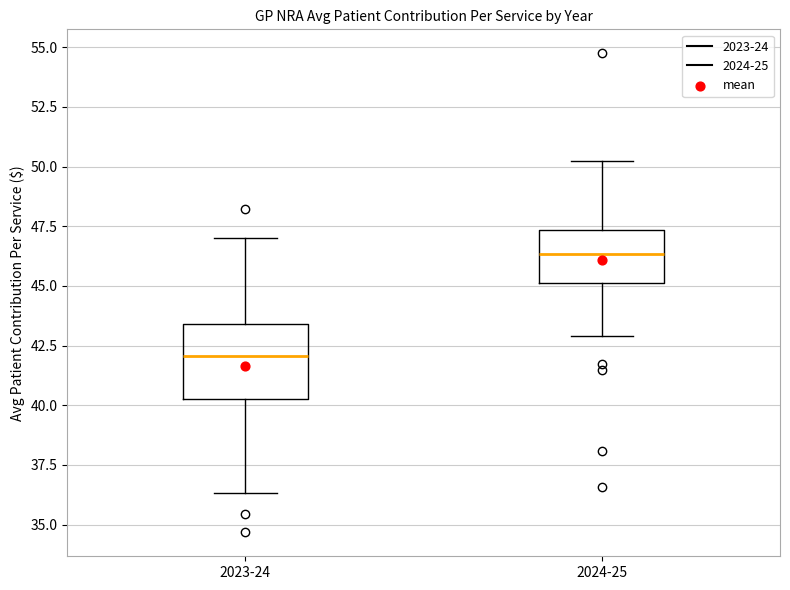

Where is the upper edge of the box for 2023-24 on the y-axis? The values are not printed on the chart, so give them approximately, as read against the axis.

43.5